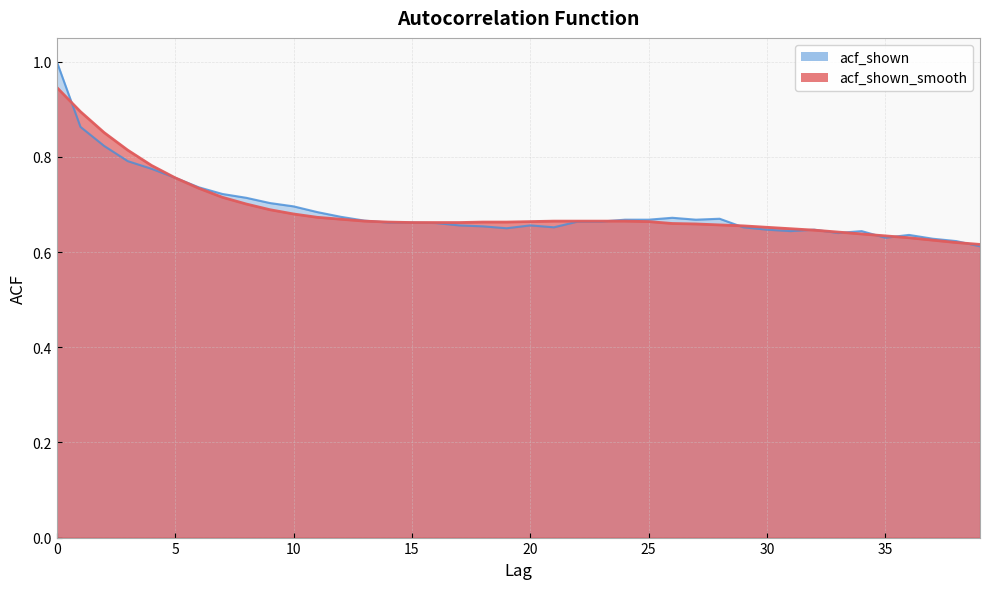

Reading left to right, extract all data points from this chart.

acf_shown_smooth: 0.9	0.9	0.9	0.8	0.8	0.8	0.7	0.7	0.7	0.7	0.7	0.7	0.7	0.7	0.7	0.7	0.7	0.7	0.7	0.7	0.7	0.7	0.7	0.7	0.7	0.7	0.7	0.7	0.7	0.7	0.7	0.6	0.6	0.6	0.6	0.6	0.6	0.6	0.6	0.6
acf_shown: 1.0	0.9	0.8	0.8	0.8	0.8	0.7	0.7	0.7	0.7	0.7	0.7	0.7	0.7	0.7	0.7	0.7	0.7	0.7	0.7	0.7	0.7	0.7	0.7	0.7	0.7	0.7	0.7	0.7	0.7	0.6	0.6	0.6	0.6	0.6	0.6	0.6	0.6	0.6	0.6